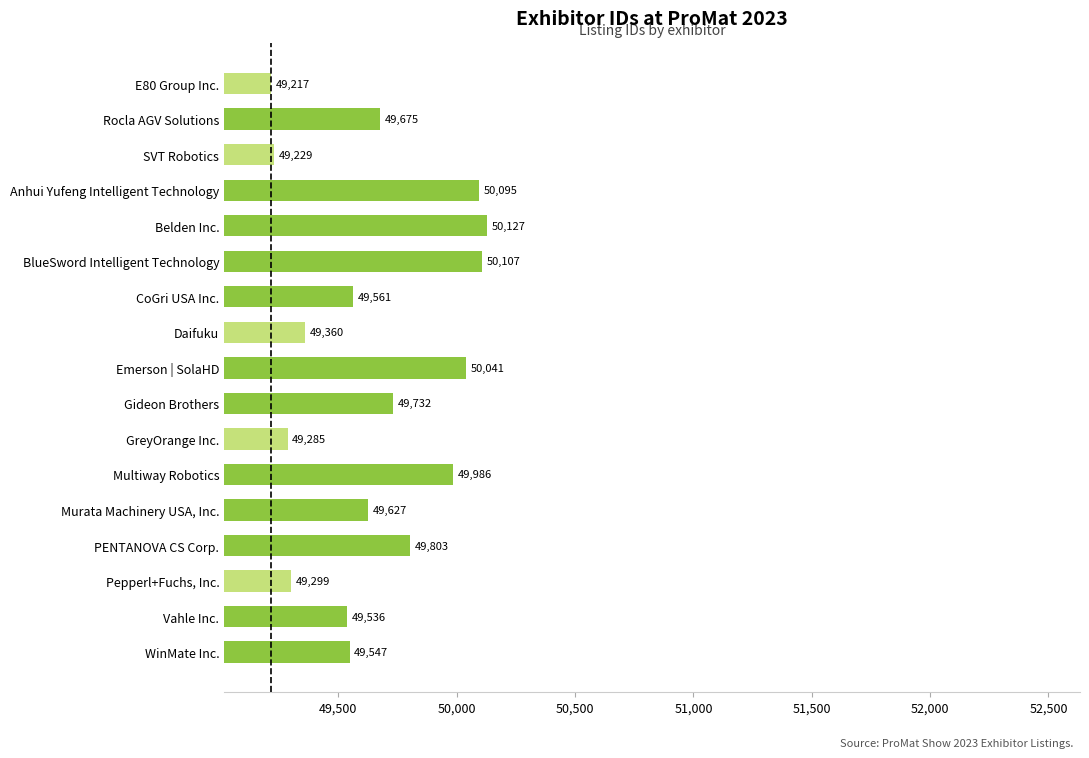

What is the ratio of the value at Multiway Robotics to the value at BlueSword Intelligent Technology?

1.0